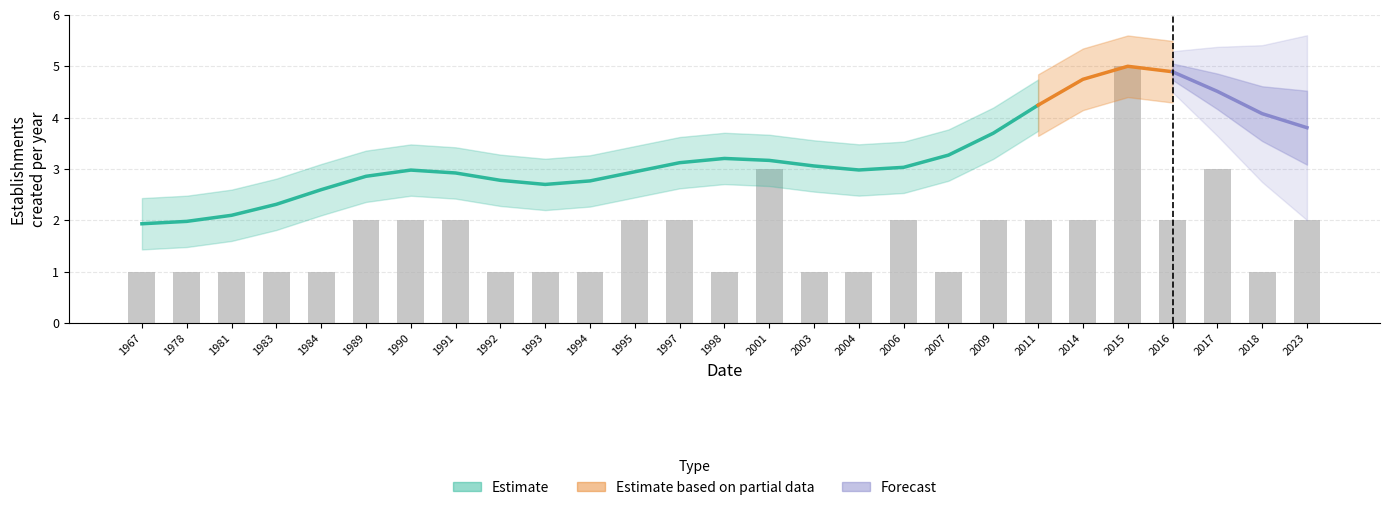

What is the difference between the second highest and second lowest values in the Estimate series?

2